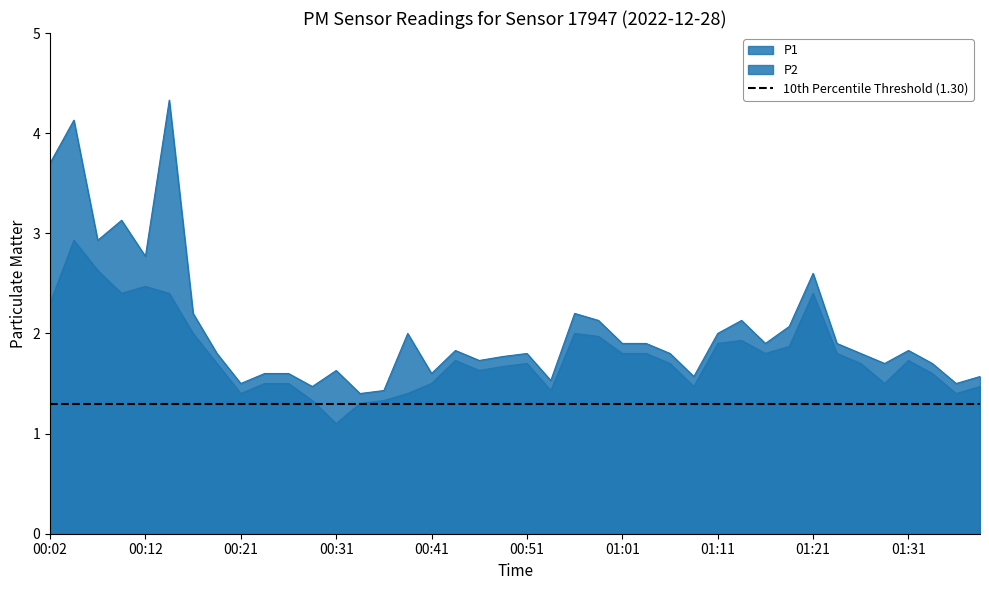

Reading left to right, extract all data points from this chart.

P1: 3.7	4.1	2.9	3.1	2.8	4.3	2.2	1.8	1.5	1.6	1.6	1.5	1.6	1.4	1.4	2.0	1.6	1.8	1.7	1.8	1.8	1.5	2.2	2.1	1.9	1.9	1.8	1.6	2.0	2.1	1.9	2.1	2.6	1.9	1.8	1.7	1.8	1.7	1.5	1.6
P2: 2.3	2.9	2.6	2.4	2.5	2.4	2.0	1.7	1.4	1.5	1.5	1.3	1.1	1.3	1.3	1.4	1.5	1.7	1.6	1.7	1.7	1.4	2.0	2.0	1.8	1.8	1.7	1.5	1.9	1.9	1.8	1.9	2.4	1.8	1.7	1.5	1.7	1.6	1.4	1.5